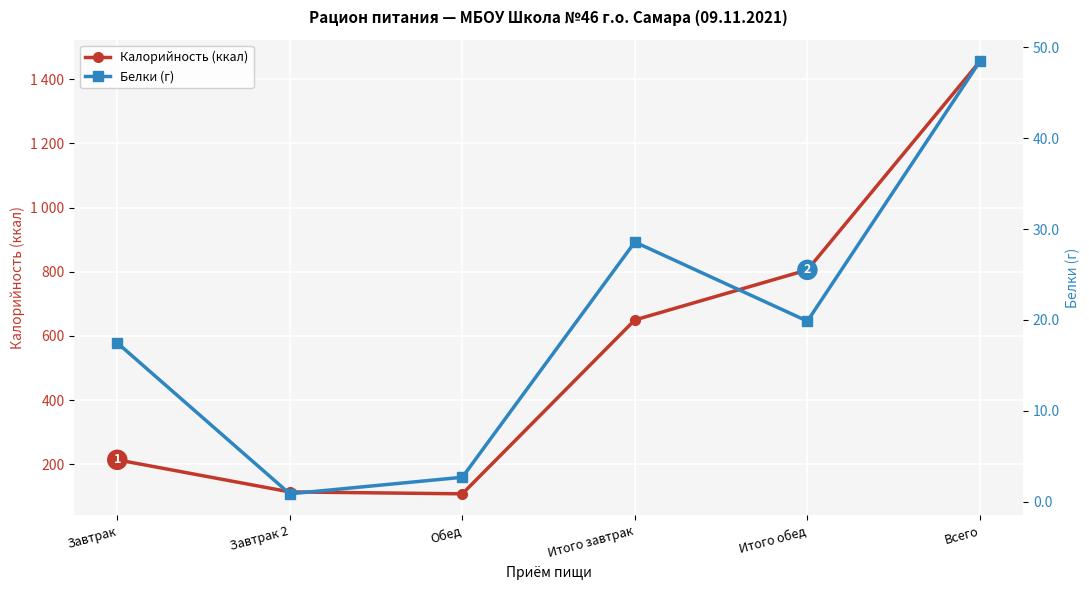

Is it true that Белки (г) equals 19.9 at Итого обед?

True